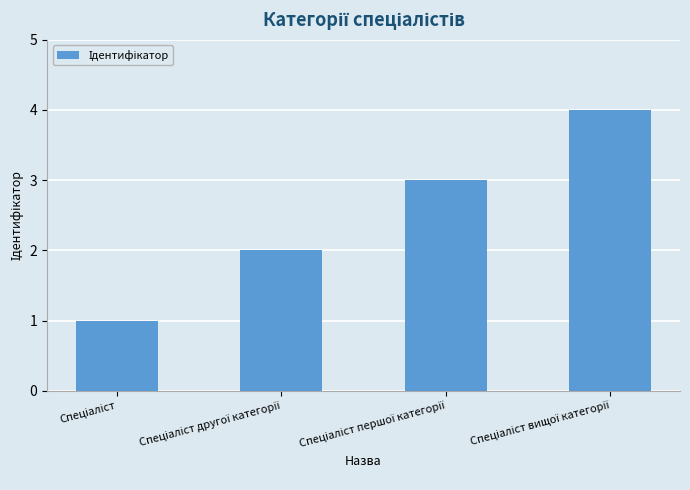

What is the difference between the maximum and minimum values?

3